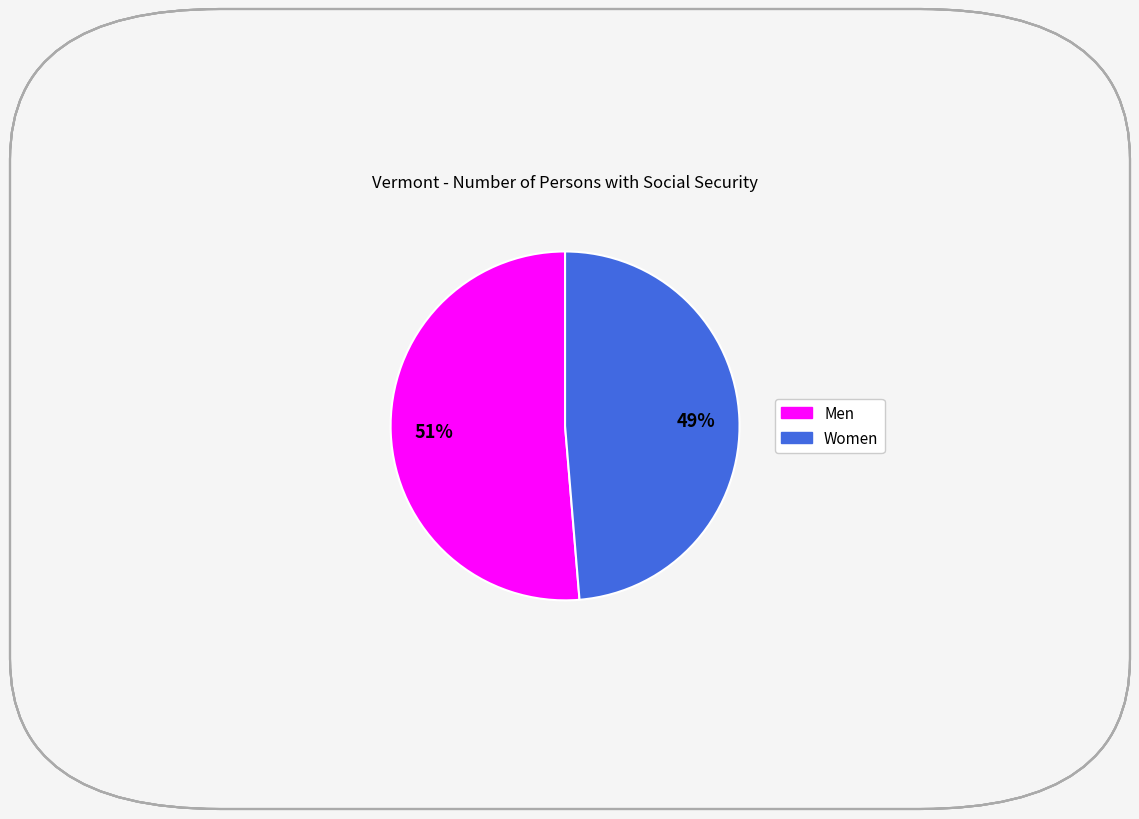

Combined, do Women and Men account for over 50%?

Yes